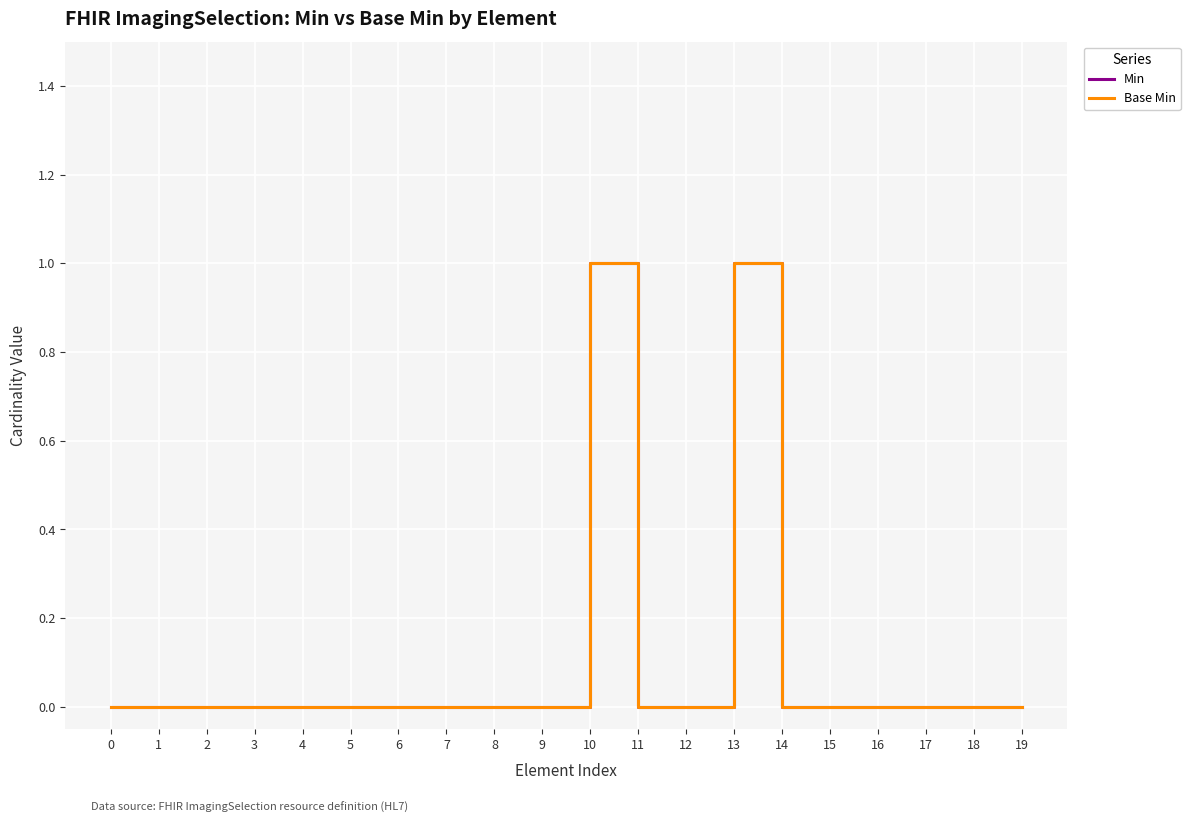

Does the chart display data point markers on the line(s)?

No